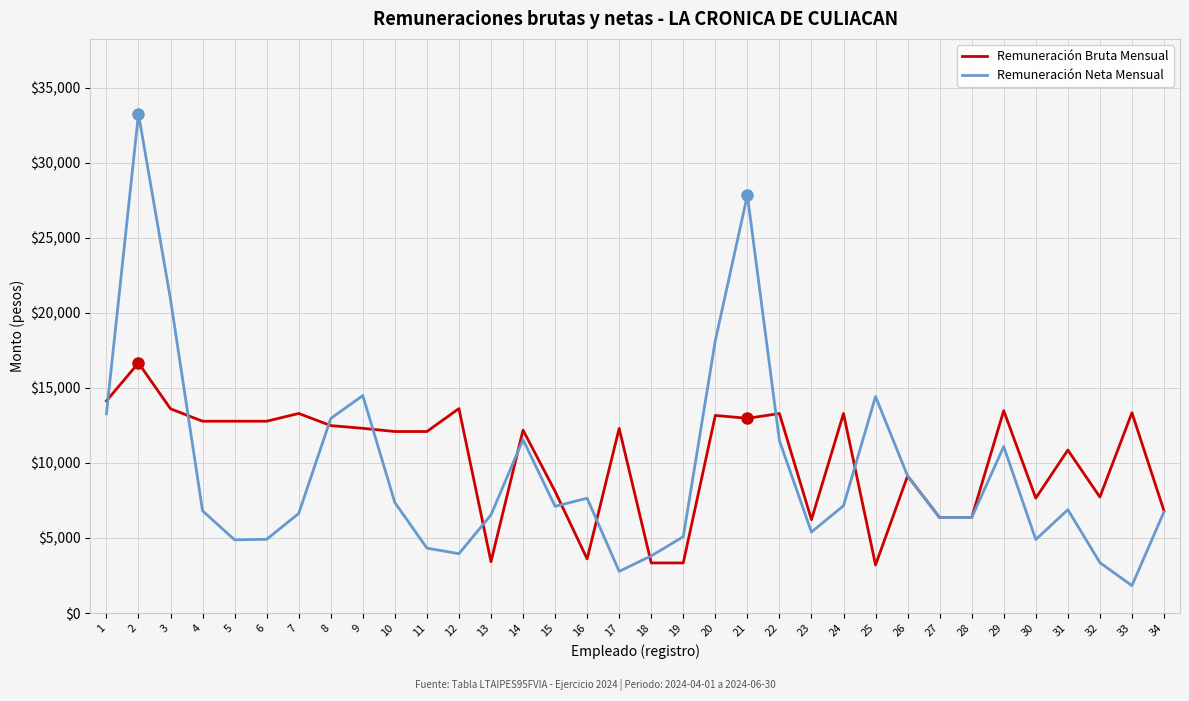

Between 3 and 22, which series saw the biggest shift?

Remuneración Neta Mensual